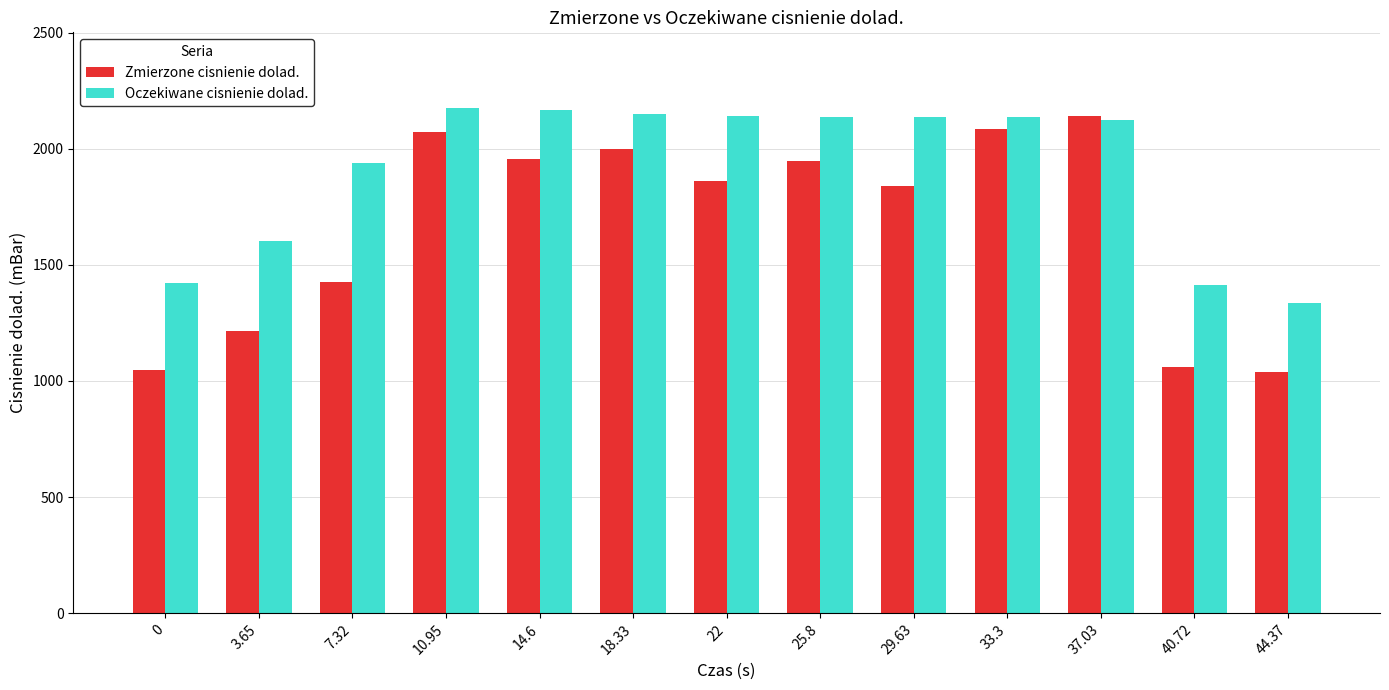

At which label does Oczekiwane cisnienie dolad. reach its minimum?

44.37